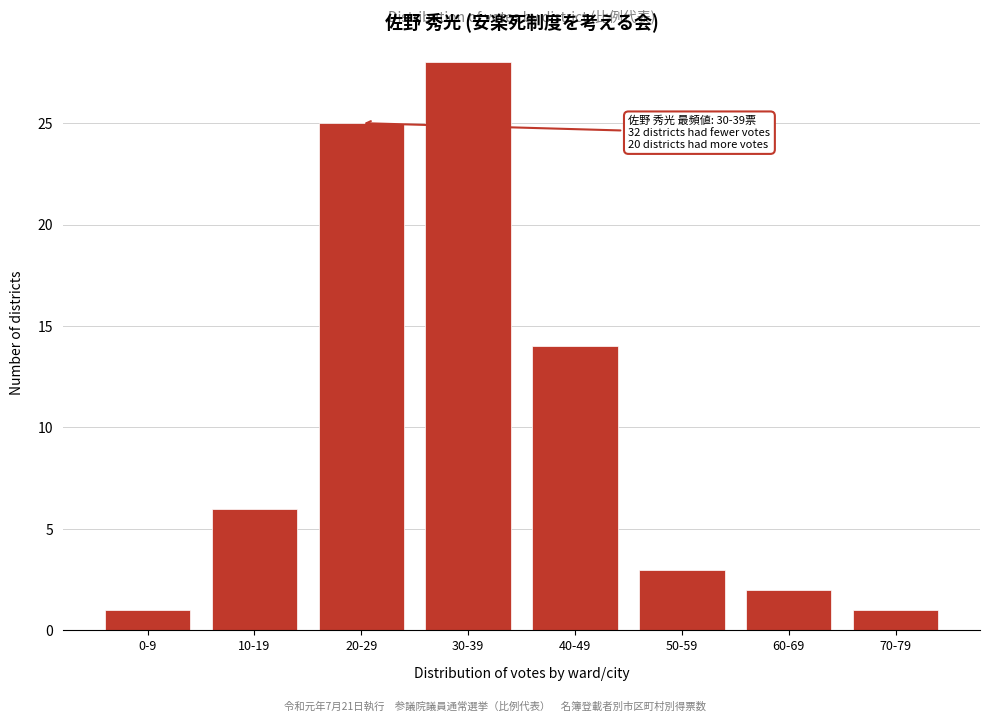

Reading right to left, transcribe all the data shown in this chart.

1	2	3	14	28	25	6	1